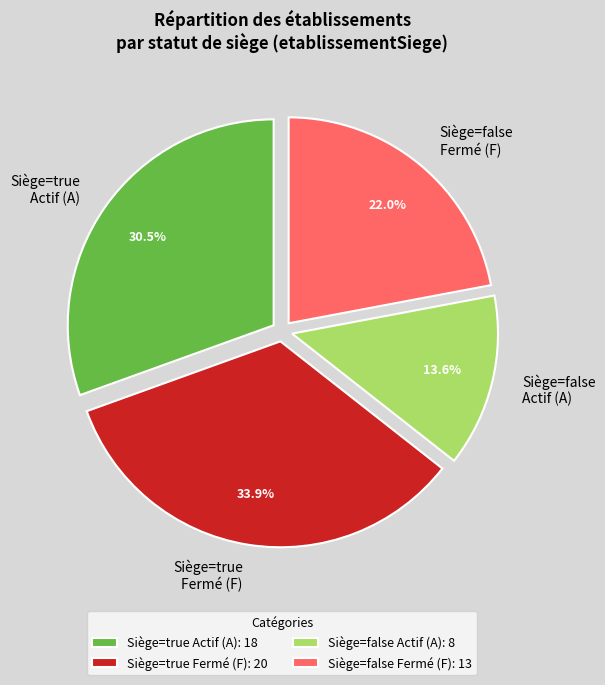

What percentage do Siège=false Fermé (F) and Siège=true Actif (A) together represent?

52.5%